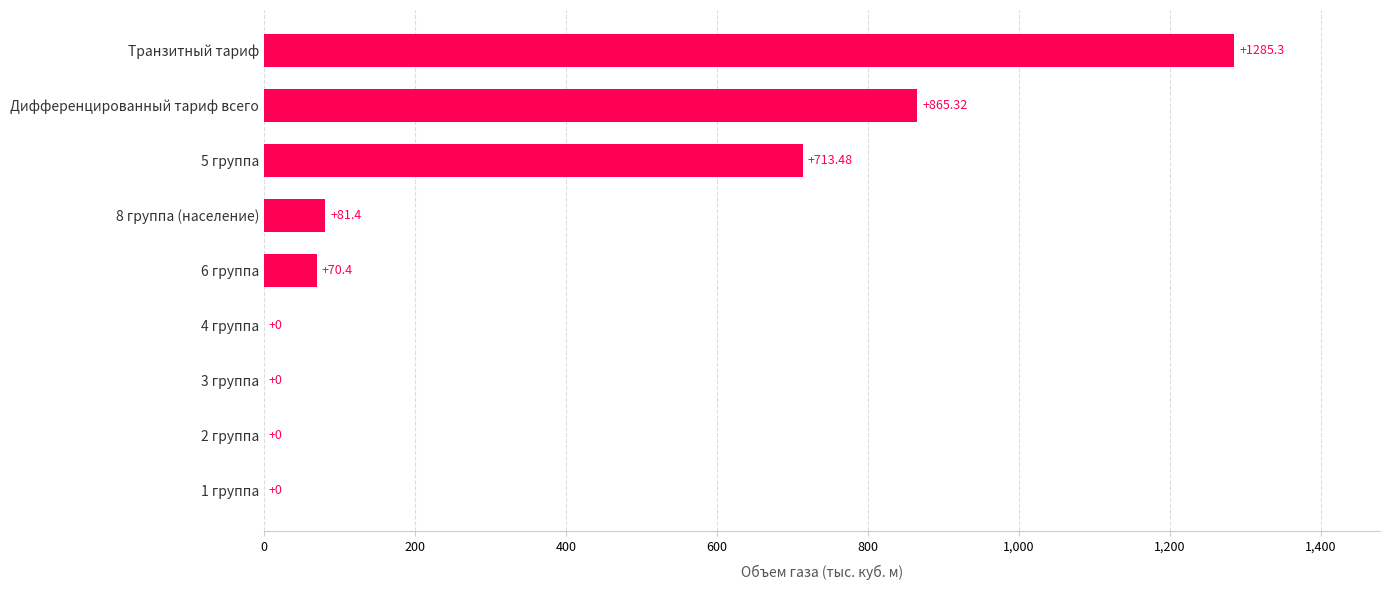

Which label corresponds to the largest value in the chart?

Транзитный тариф